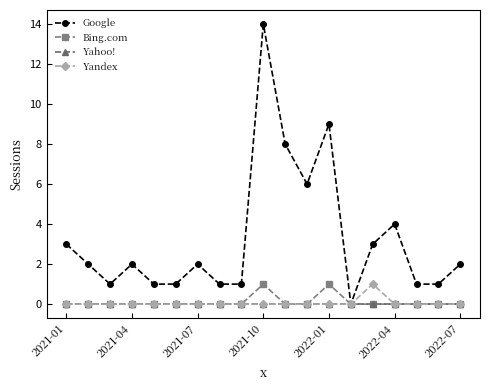

Which series has the largest range (max minus min)?

Google